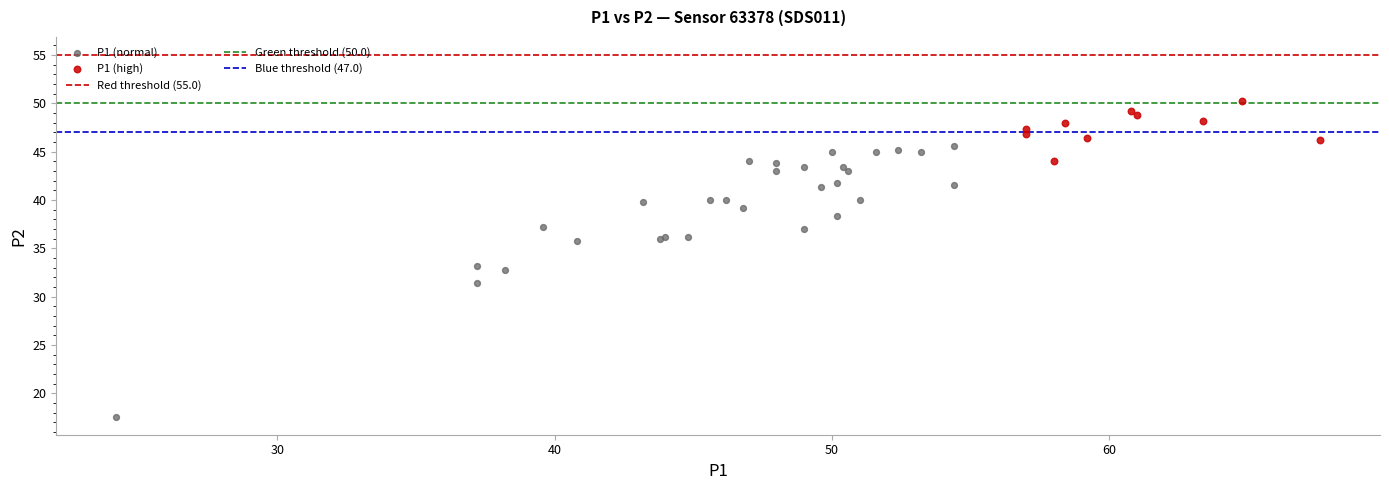

Which series contains the lowest Y value?

P1 (normal)